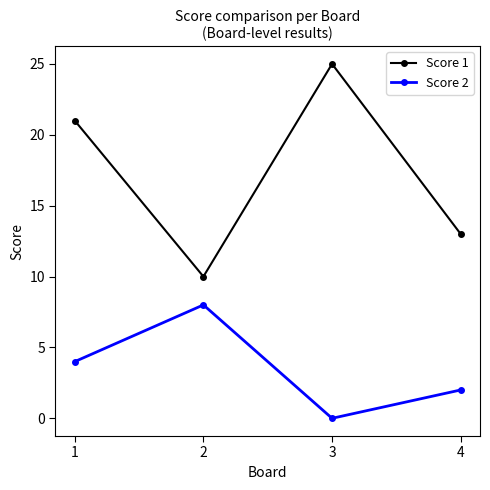

True or false: Score 2 has a value of 8 at 2.

True